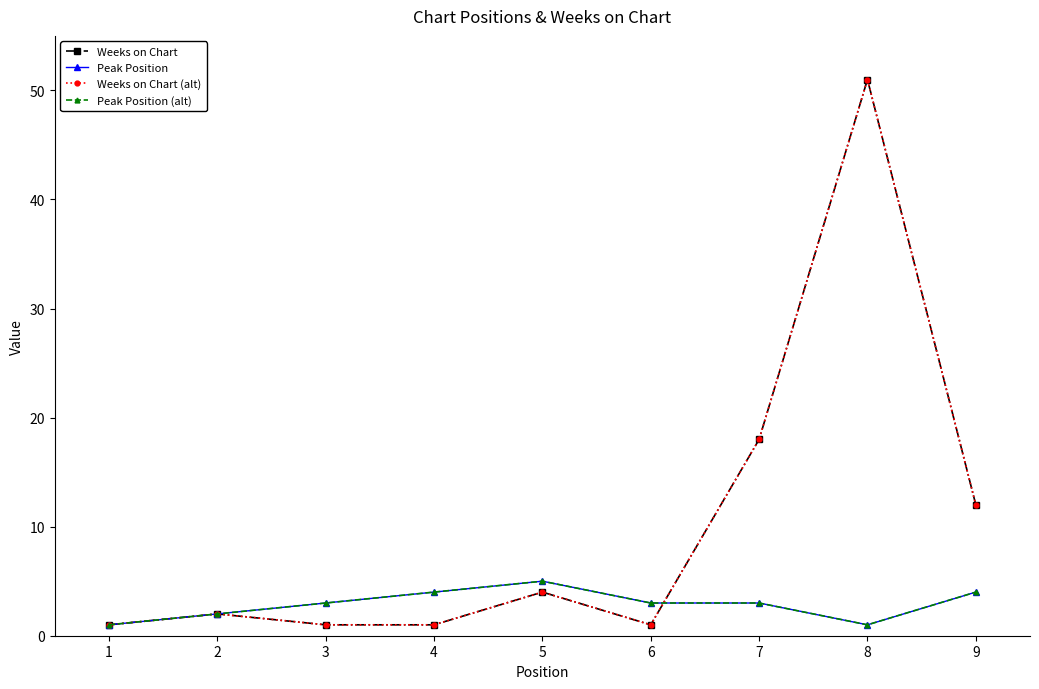

True or false: Peak Position (alt) has a value of 2 at 3.

False